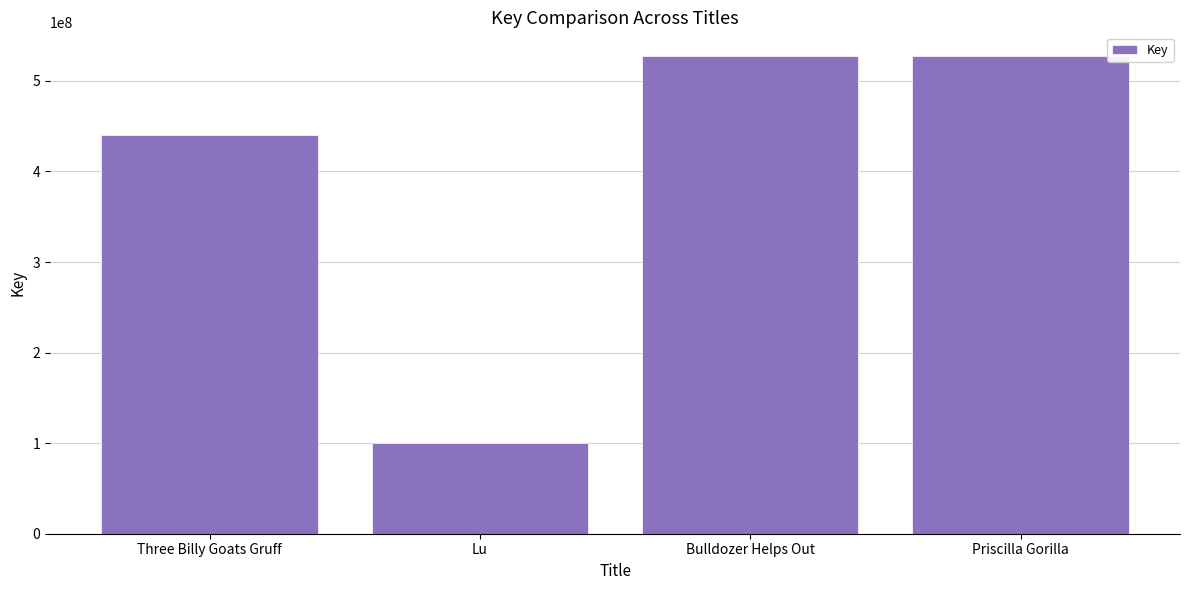

Does the chart contain any negative values?

No